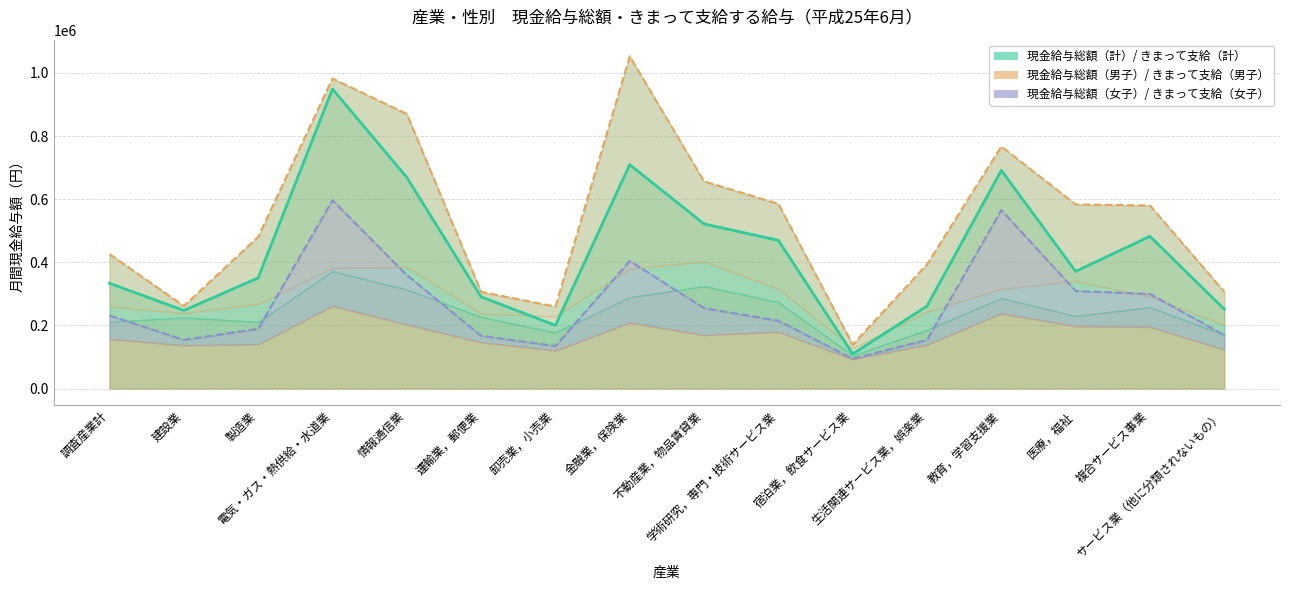

How many values in the 現金給与総額（男子） series exceed 580058?

7